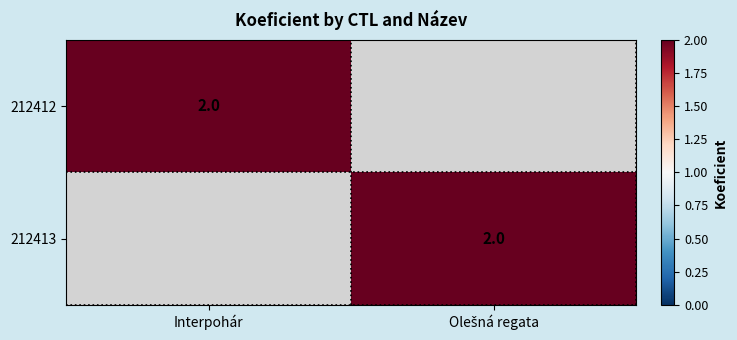

The value of 212412 at Interpohár is 0. True or false?

False